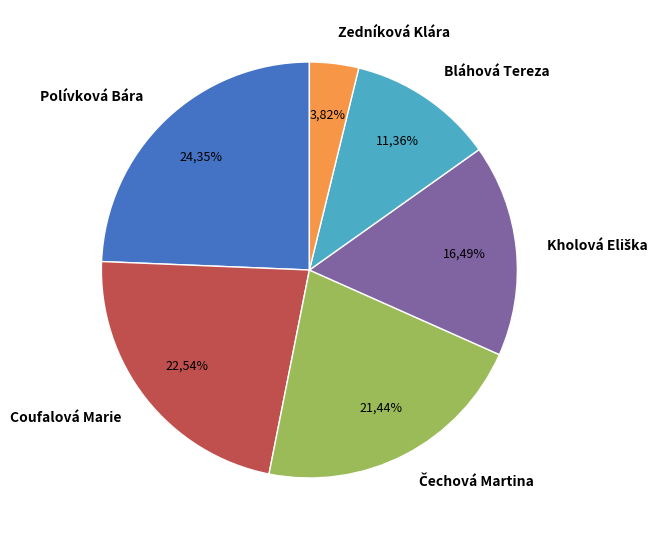

Count the number of slices in the pie.

6